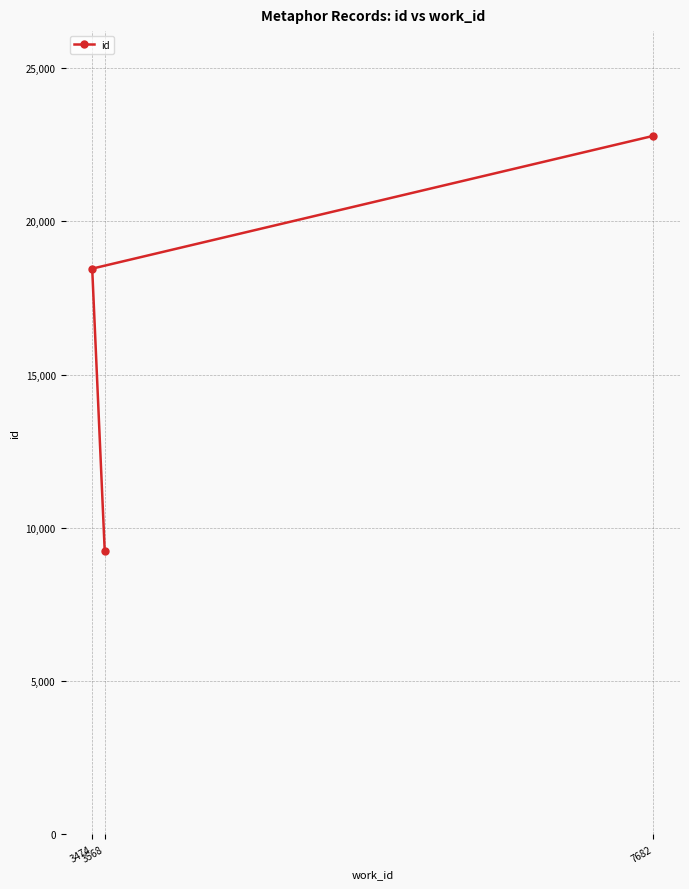

List the labels in order of value, largest first.

7682, 3474, 3568